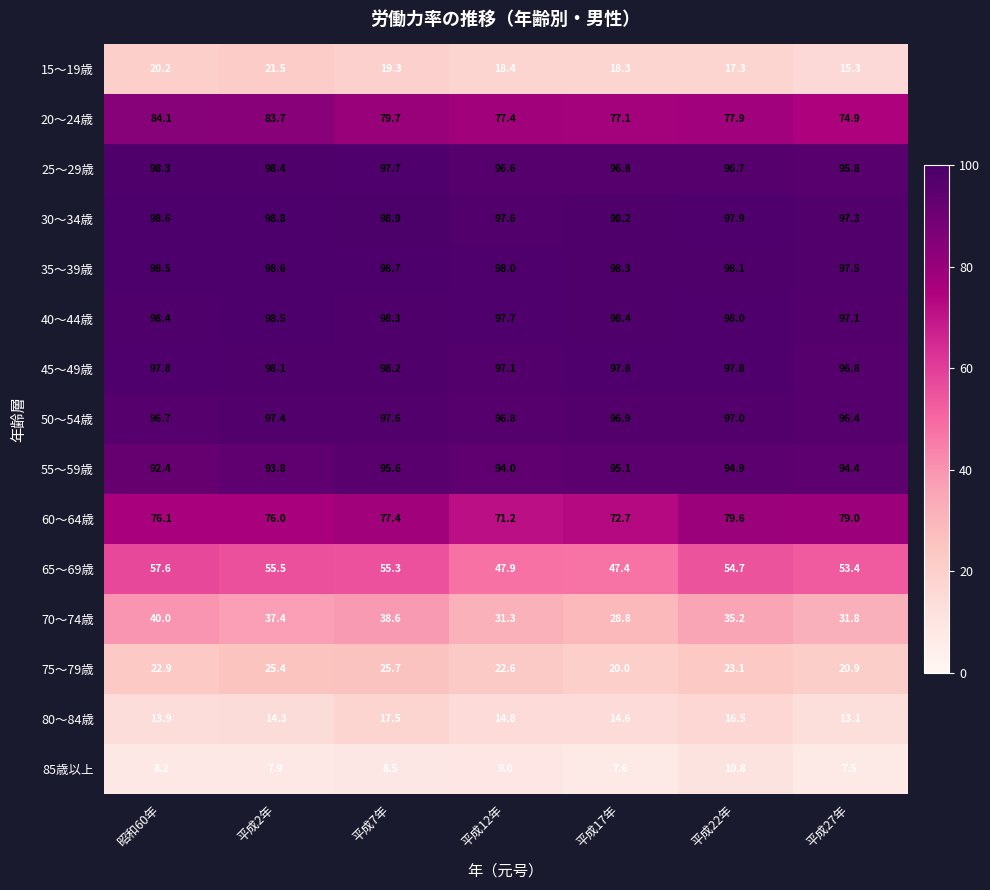

At which category is the sum across all series the highest?

平成7年